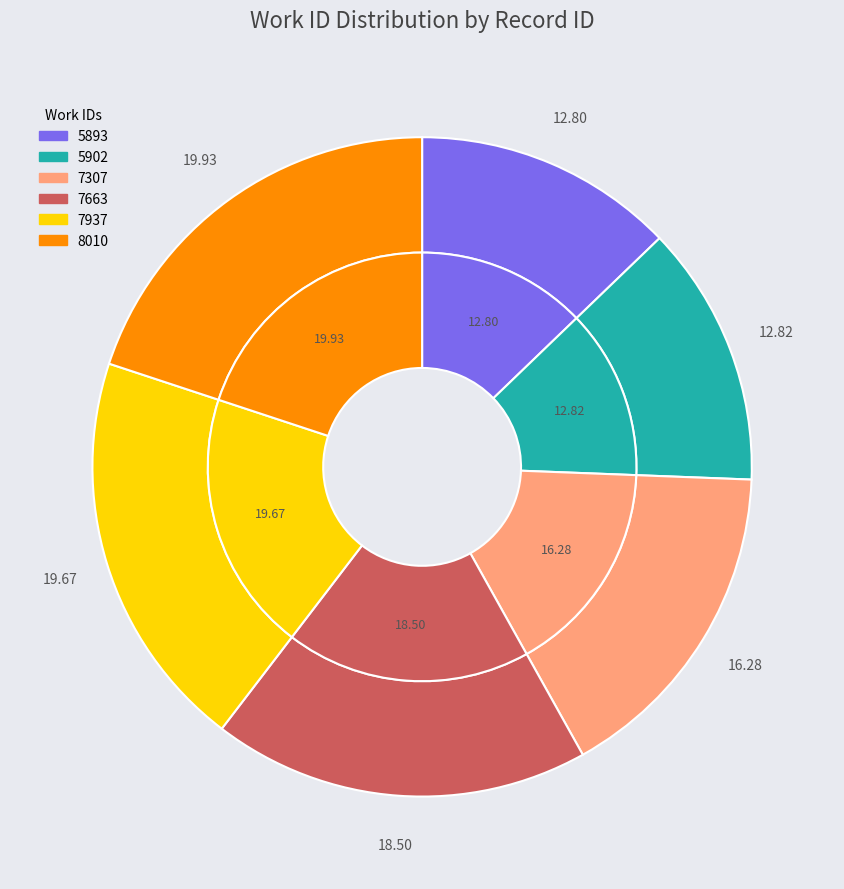

What percentage is the 7937 slice, to the nearest percent?

20%